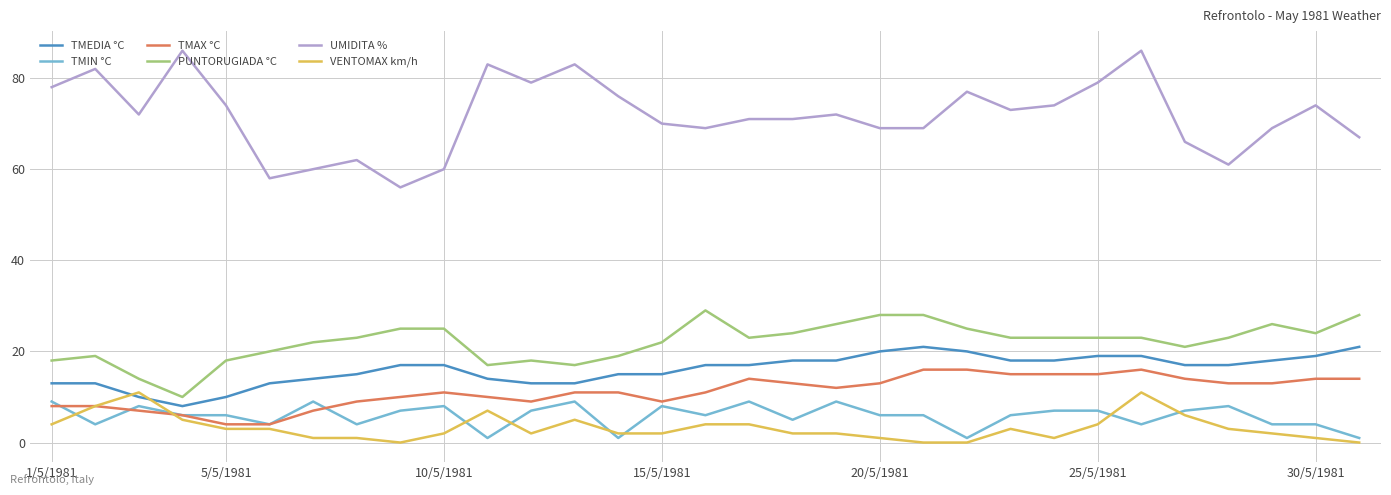

How many distinct data groups are displayed?

6